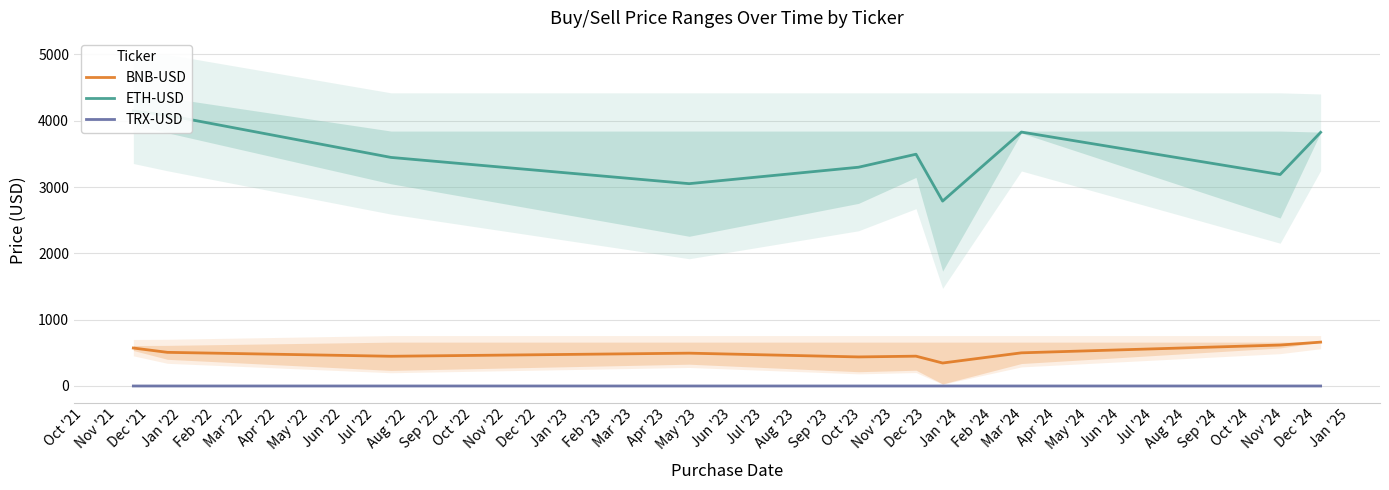

True or false: BNB-USD and TRX-USD cross at least once.

False